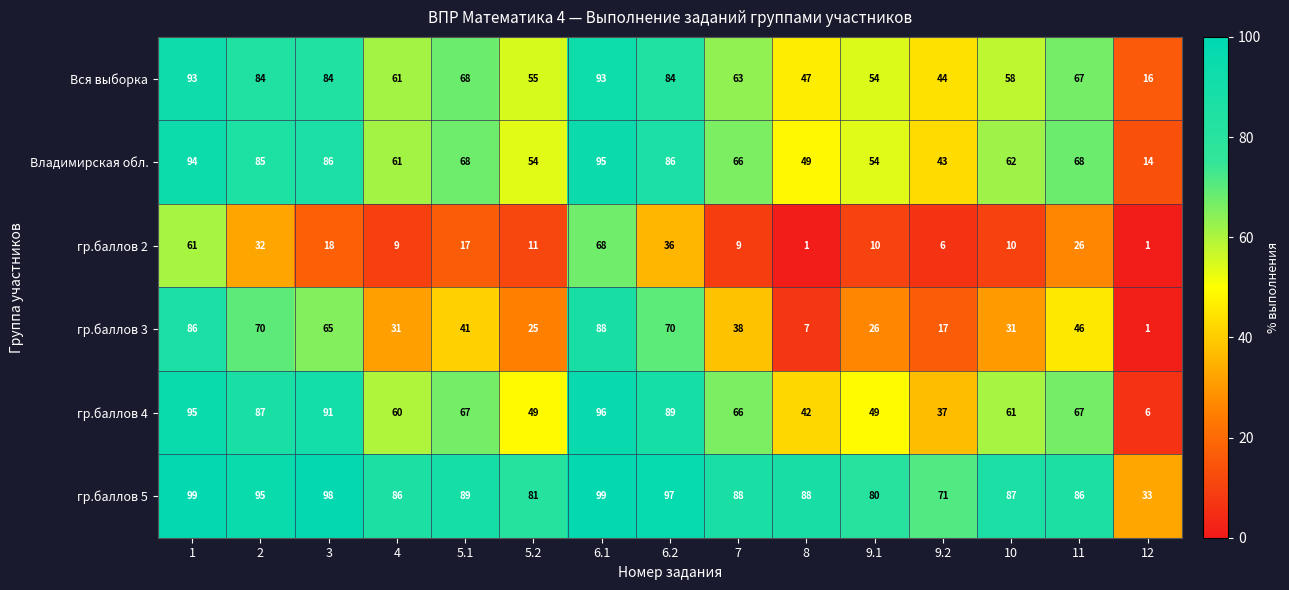

At 6.2, list the series in order from smallest to largest.

гр.баллов 2, гр.баллов 3, Вся выборка, Владимирская обл., гр.баллов 4, гр.баллов 5